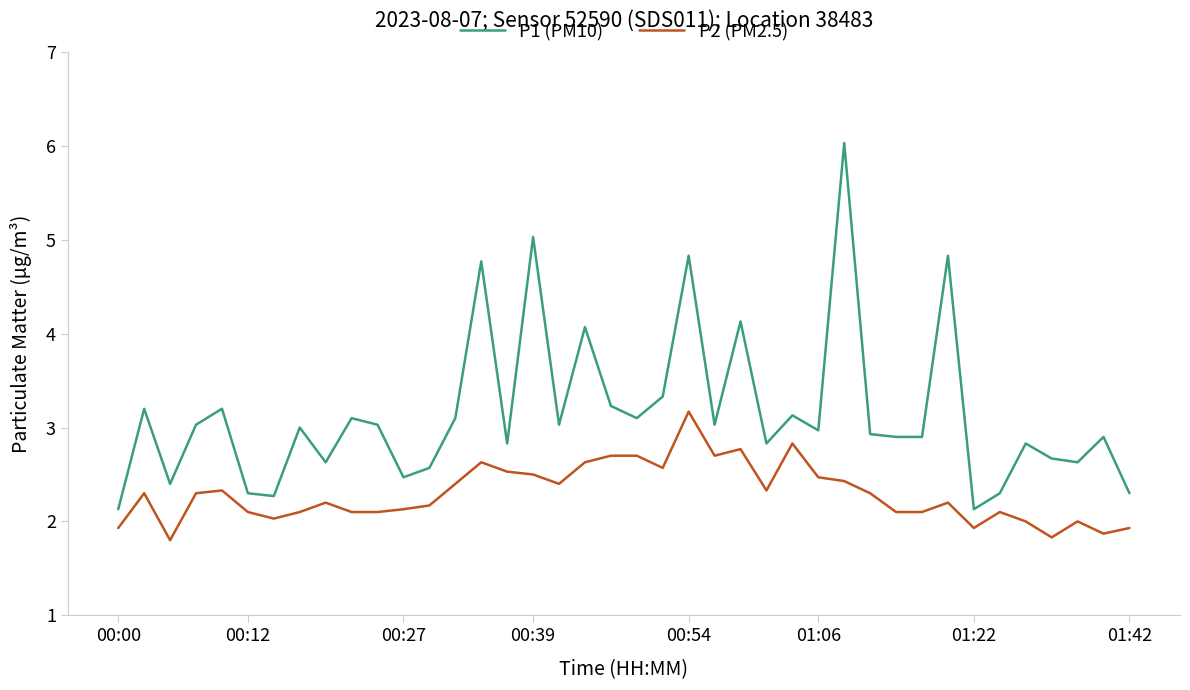

Which series has the largest range (max minus min)?

P1 (PM10)